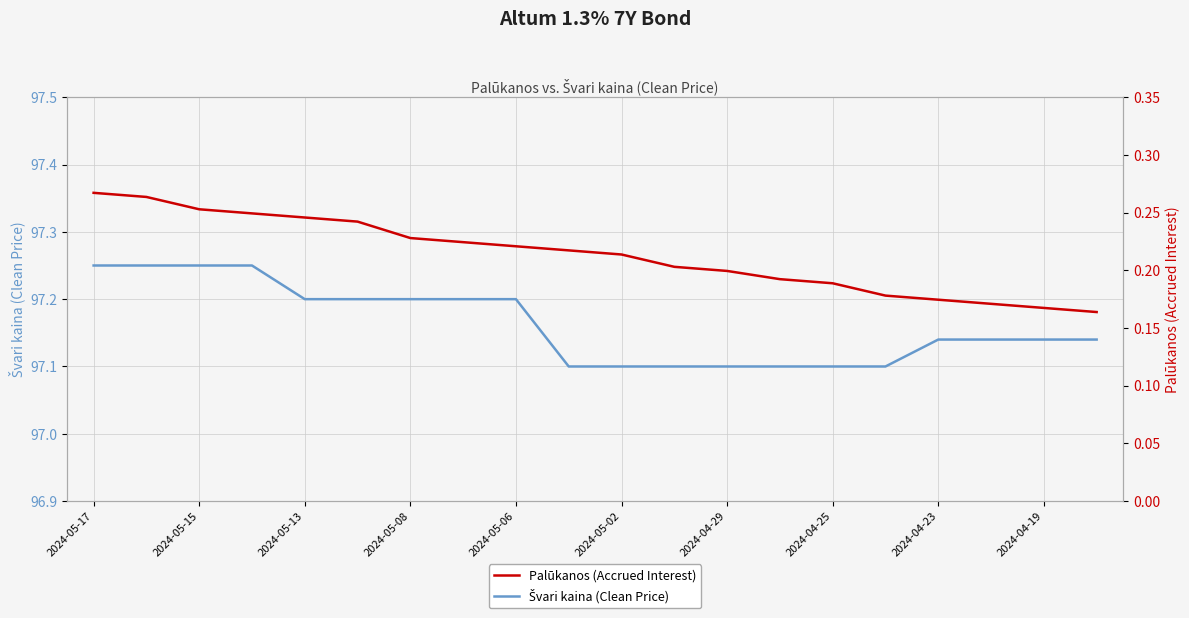

What is the approximate value of Palūkanos (Accrued Interest) at 2024-05-02?

0.2